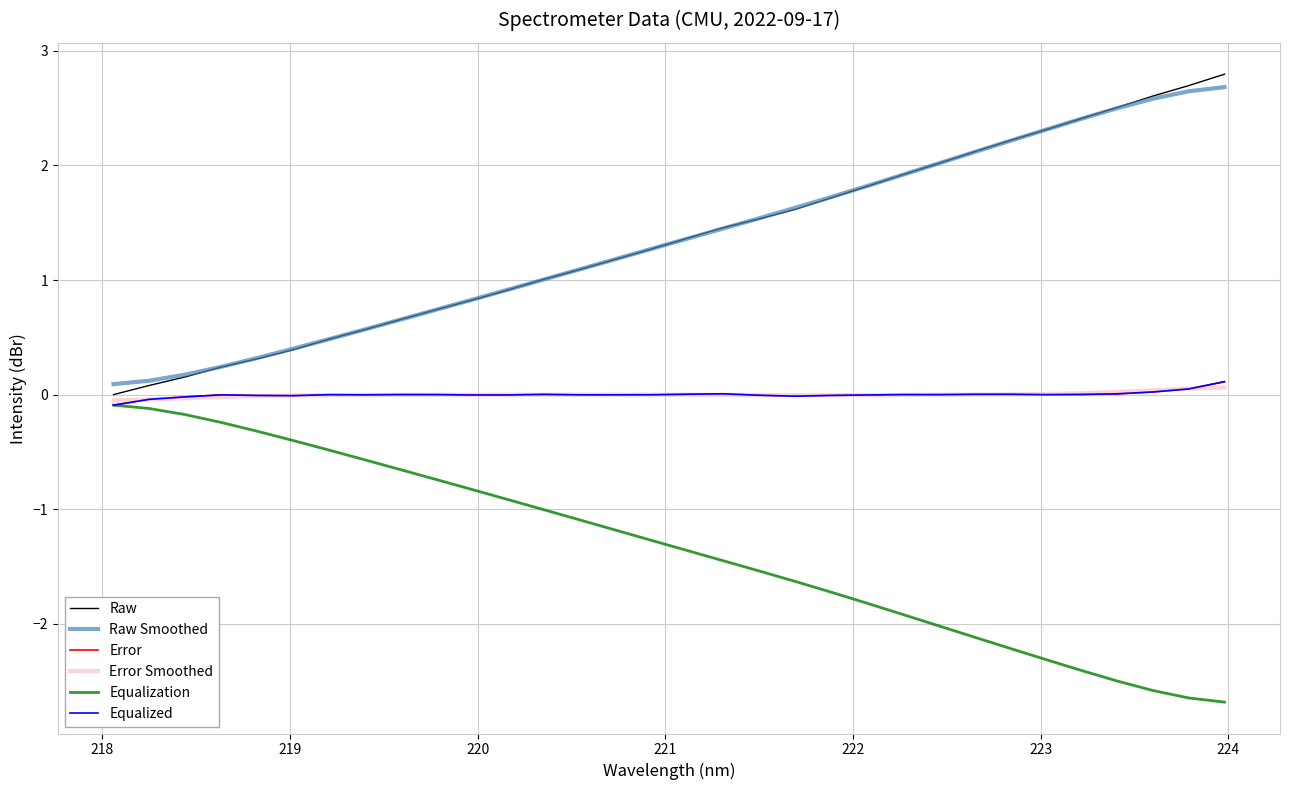

How many times do Raw Smoothed and Raw cross each other?

11